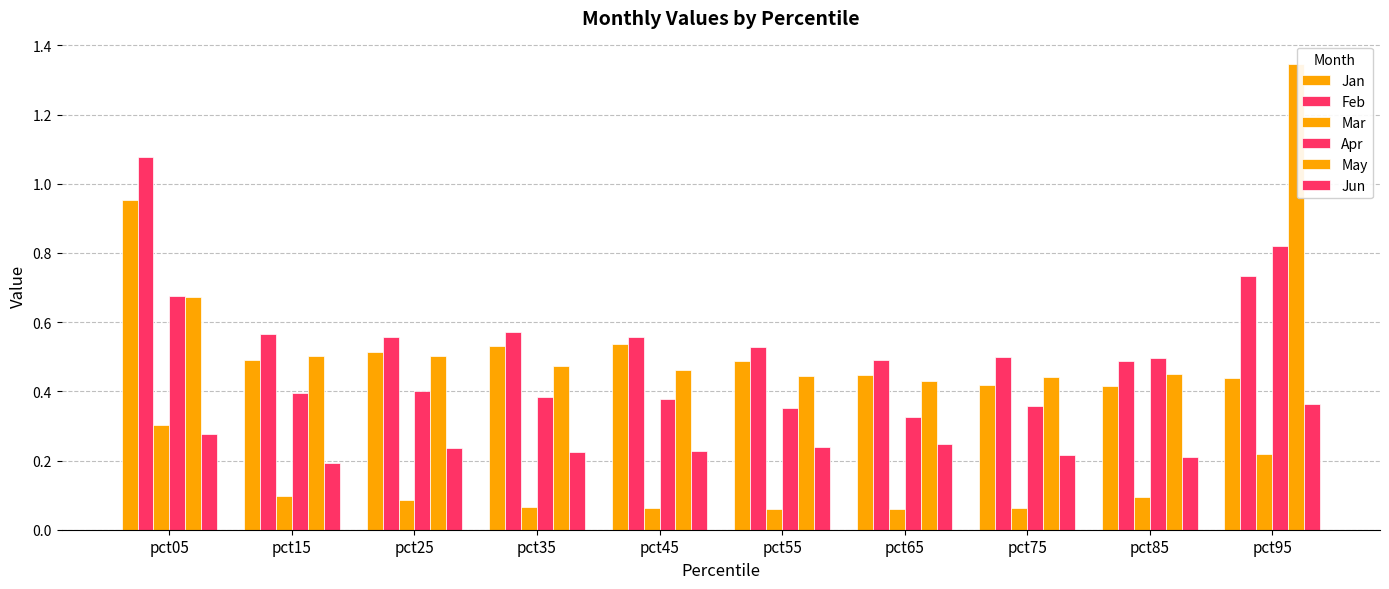

Reading left to right, transcribe all the data shown in this chart.

Jan: pct05=1.0	pct15=0.5	pct25=0.5	pct35=0.5	pct45=0.5	pct55=0.5	pct65=0.4	pct75=0.4	pct85=0.4	pct95=0.4
Feb: pct05=1.1	pct15=0.6	pct25=0.6	pct35=0.6	pct45=0.6	pct55=0.5	pct65=0.5	pct75=0.5	pct85=0.5	pct95=0.7
Mar: pct05=0.3	pct15=0.1	pct25=0.1	pct35=0.1	pct45=0.1	pct55=0.1	pct65=0.1	pct75=0.1	pct85=0.1	pct95=0.2
Apr: pct05=0.7	pct15=0.4	pct25=0.4	pct35=0.4	pct45=0.4	pct55=0.4	pct65=0.3	pct75=0.4	pct85=0.5	pct95=0.8
May: pct05=0.7	pct15=0.5	pct25=0.5	pct35=0.5	pct45=0.5	pct55=0.4	pct65=0.4	pct75=0.4	pct85=0.5	pct95=1.3
Jun: pct05=0.3	pct15=0.2	pct25=0.2	pct35=0.2	pct45=0.2	pct55=0.2	pct65=0.2	pct75=0.2	pct85=0.2	pct95=0.4